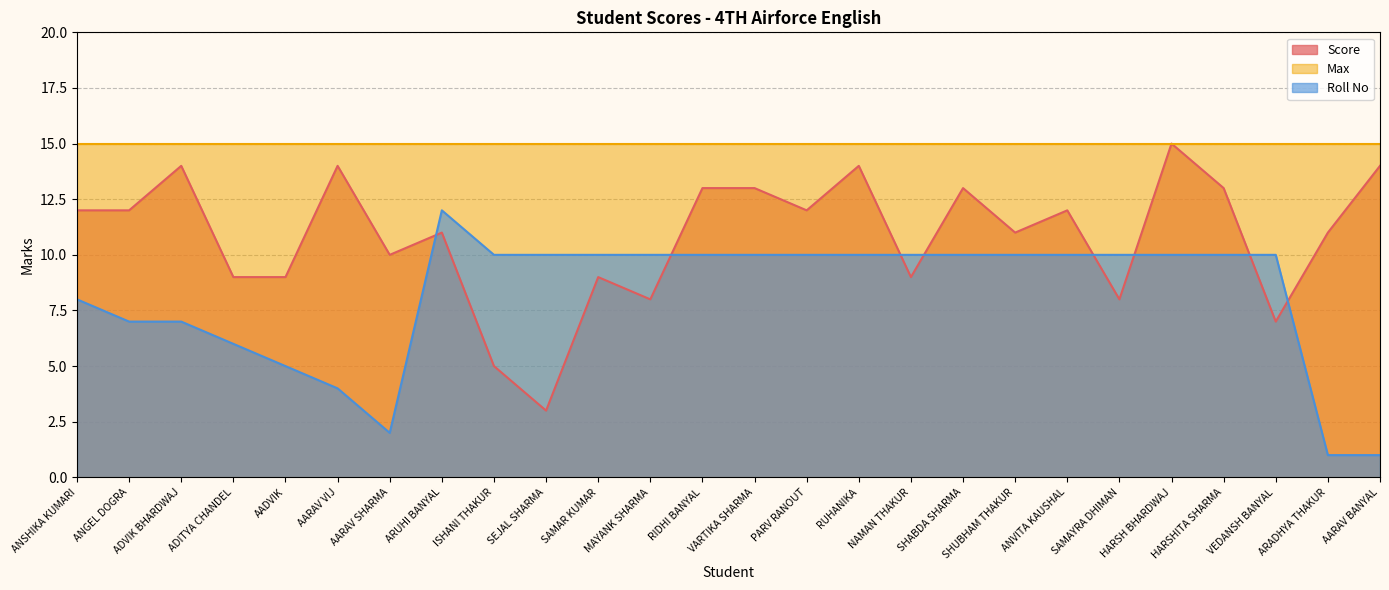

What is the label of the 6th point from the right?

SAMAYRA DHIMAN